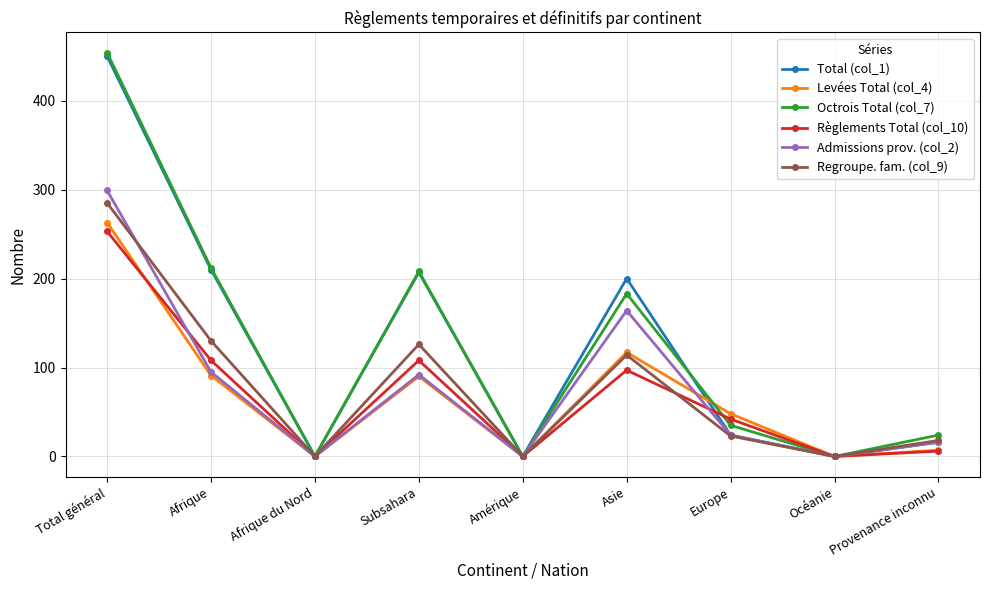

Which category has the highest value in the Règlements Total (col_10) series?

Total général